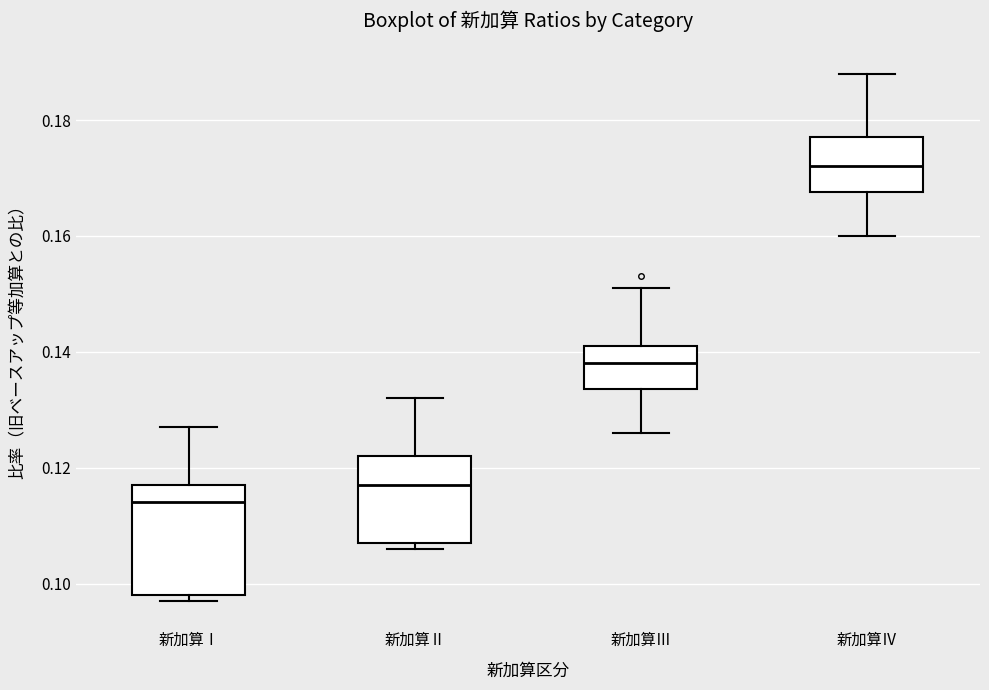

Reading left to right, read every box against the y-axis: the position of its median line, the range the box covers, and the ends of its whiskers. The values are not printed on the chart, so give them approximately, as read against the axis.

新加算Ⅰ: median 0.114, box 0.098 to 0.118, whiskers 0.098 (just below the box's lower edge) to 0.128
新加算Ⅱ: median 0.118, box 0.108 to 0.122, whiskers 0.106 to 0.132
新加算Ⅲ: median 0.138, box 0.134 to 0.142, whiskers 0.126 to 0.152
新加算Ⅳ: median 0.172, box 0.168 to 0.178, whiskers 0.160 to 0.188